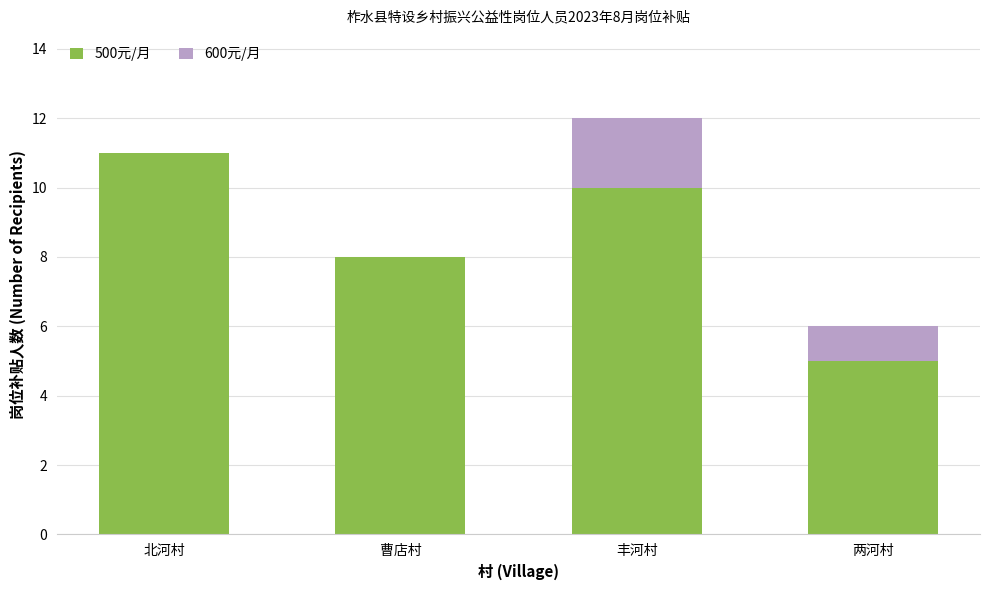

What is the sum of all 500元/月 values?

34